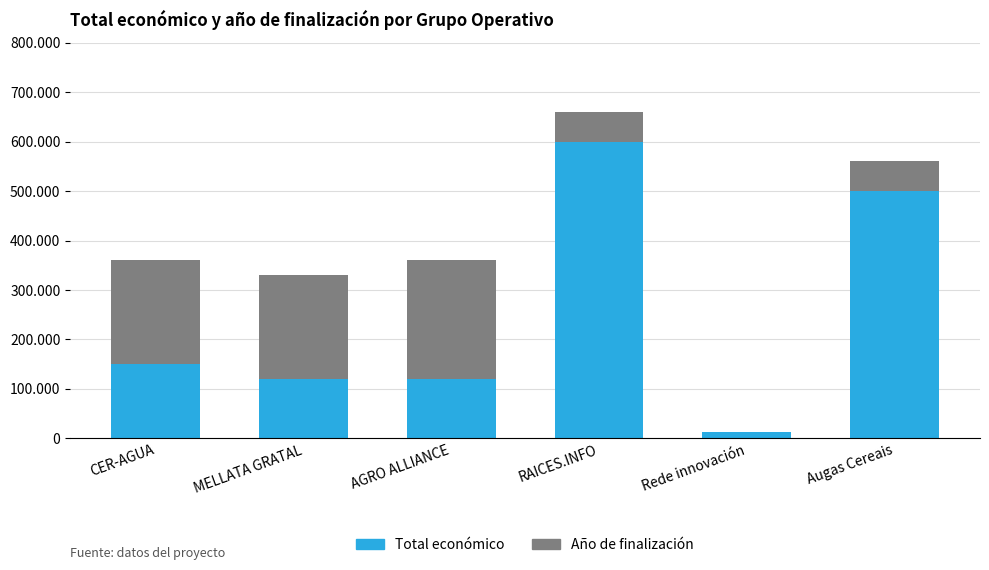

What are all the series names shown in the legend?

Total económico, Año de finalización